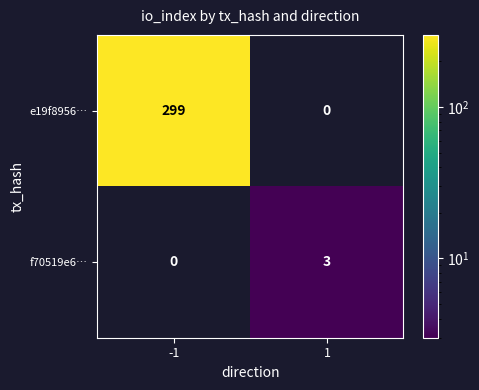

What is the difference between the highest and lowest values at -1?

299